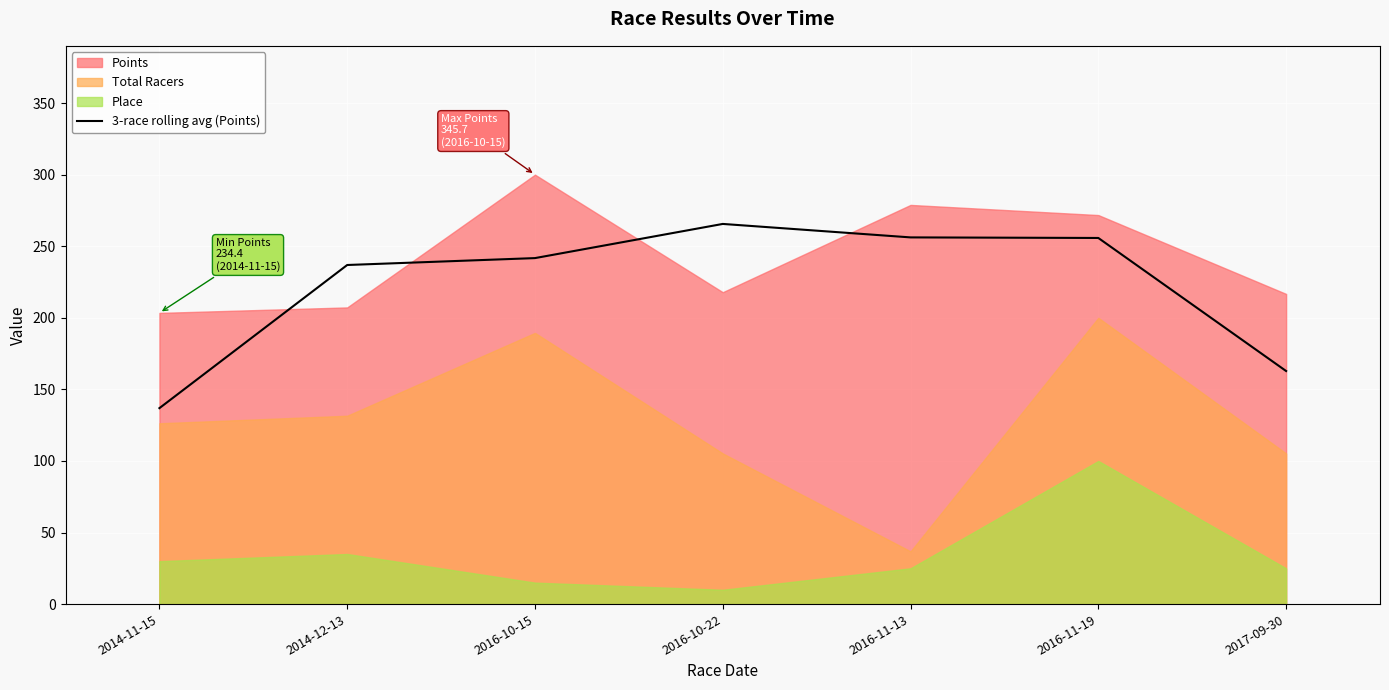

Where is the data nearest to the value 201?

2014-12-13